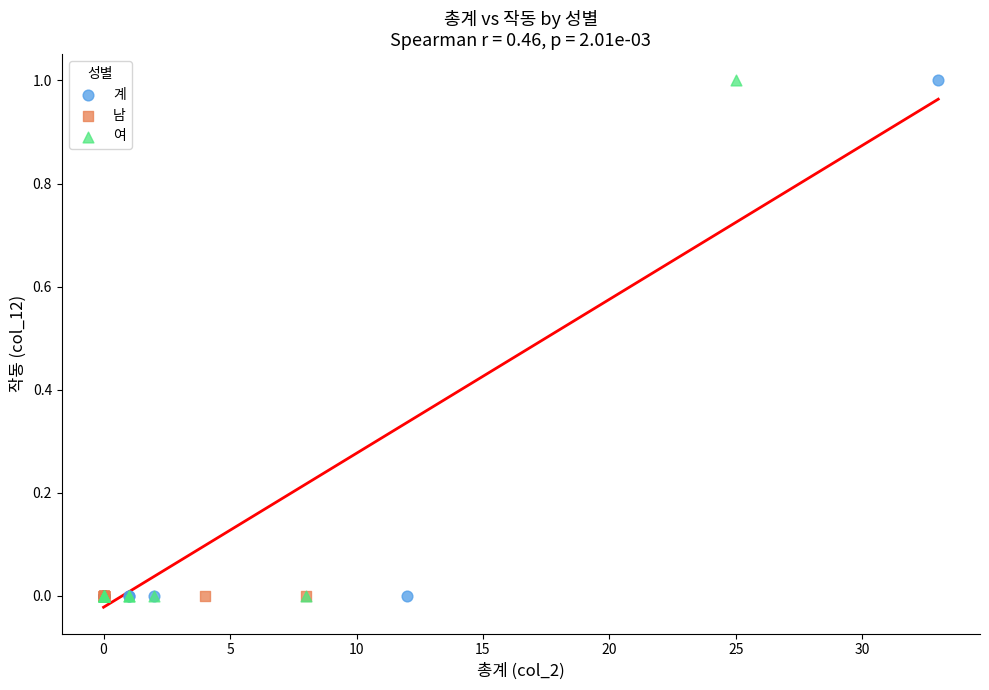

What are all the series names shown in the legend?

계, 남, 여